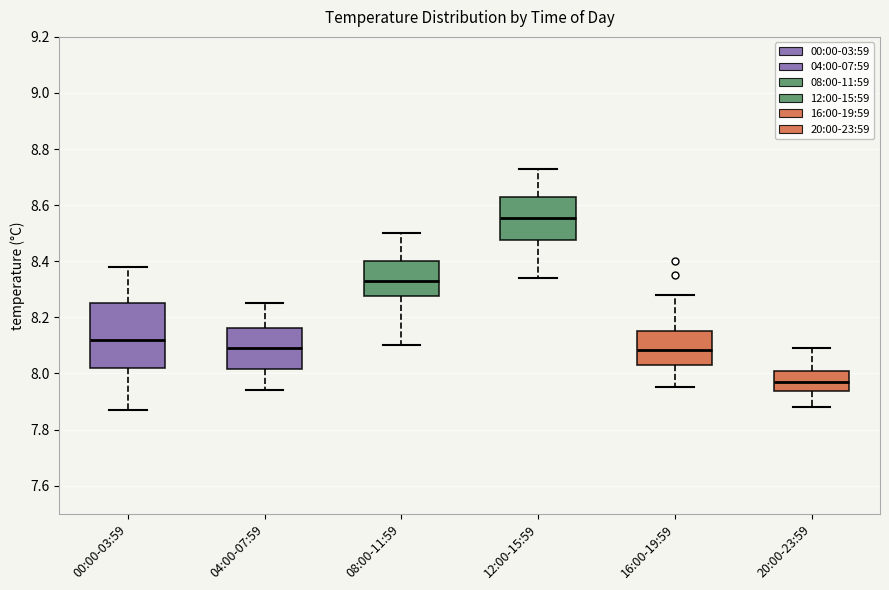

Reading left to right, read every box against the y-axis: the position of its median line, the range the box covers, and the ends of its whiskers. The values are not printed on the chart, so give them approximately, as read against the axis.

00:00-03:59: median 8.12, box 8.02 to 8.26, whiskers 7.88 to 8.38
04:00-07:59: median 8.10, box 8.02 to 8.16, whiskers 7.94 to 8.26
08:00-11:59: median 8.34, box 8.28 to 8.40, whiskers 8.10 to 8.50
12:00-15:59: median 8.56, box 8.48 to 8.64, whiskers 8.34 to 8.74
16:00-19:59: median 8.08, box 8.04 to 8.16, whiskers 7.96 to 8.28
20:00-23:59: median 7.98, box 7.94 to 8.02, whiskers 7.88 to 8.10